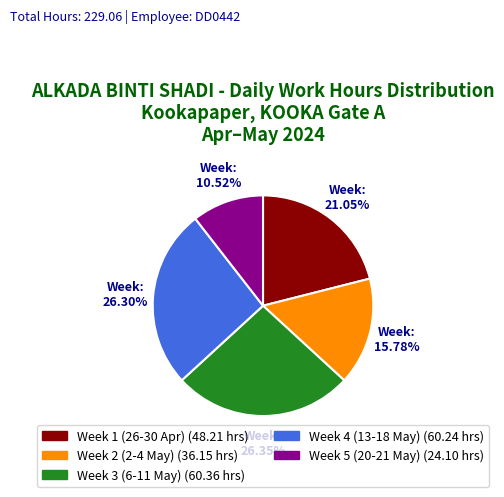

Is there a majority slice in this chart?

No